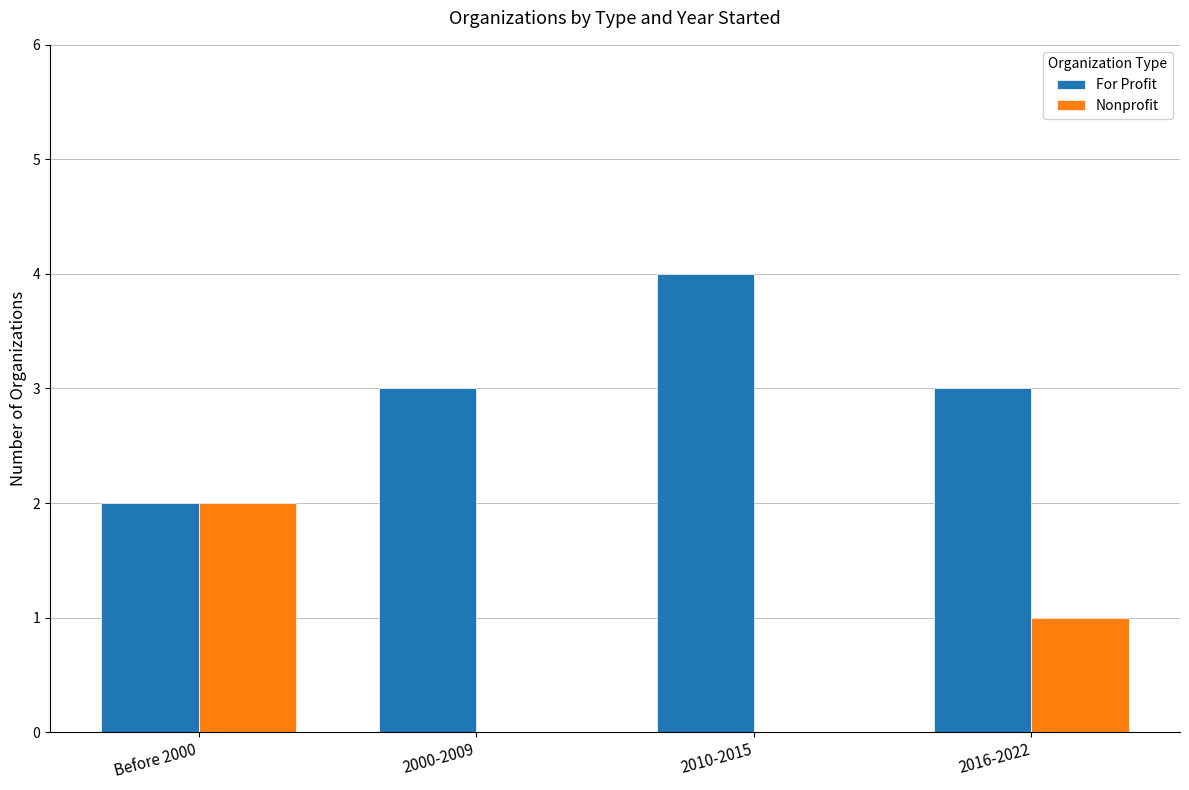

Which series has the largest total across all categories?

For Profit